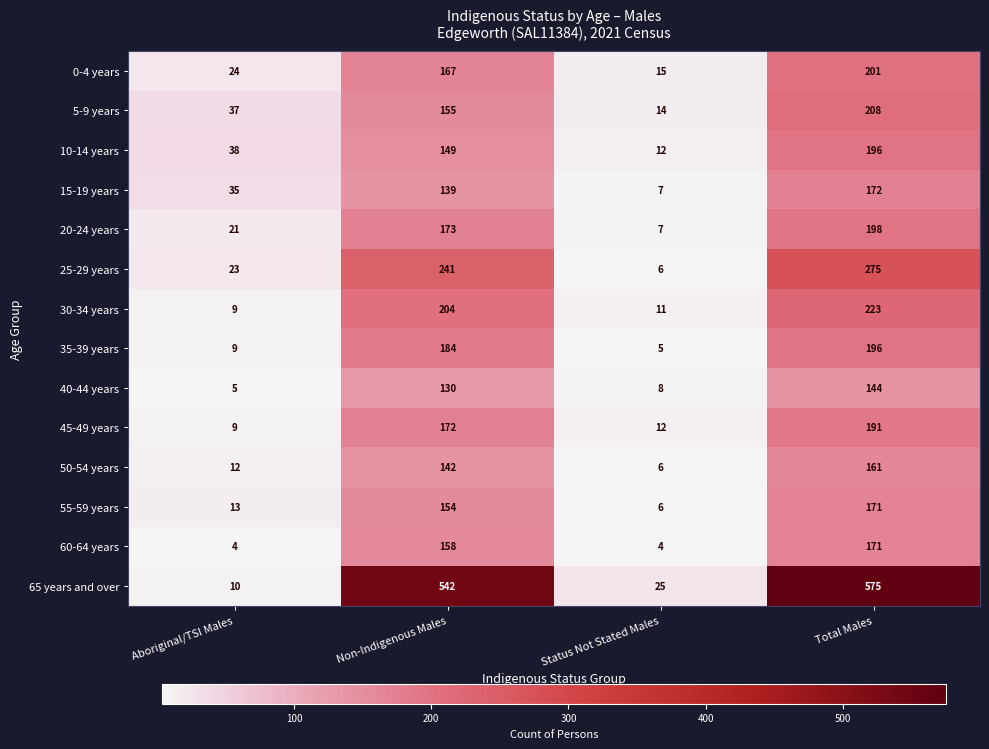

At which label does 55-59 years reach its minimum?

Status Not Stated Males